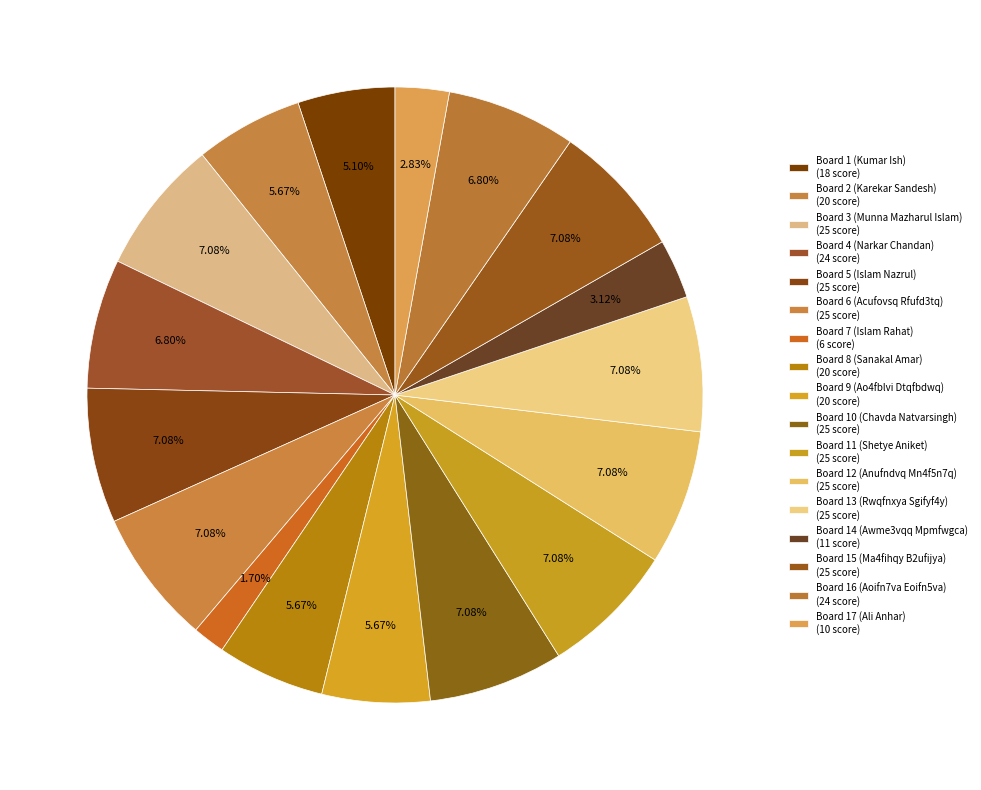

To the nearest percent, what portion does Board 11 (Shetye Aniket) represent?

7%